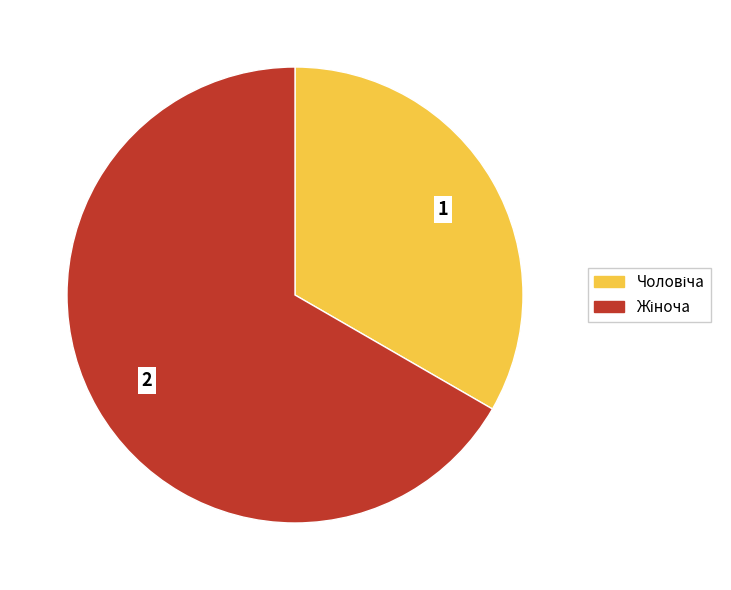

Is there any slice that represents more than half of the pie?

Yes